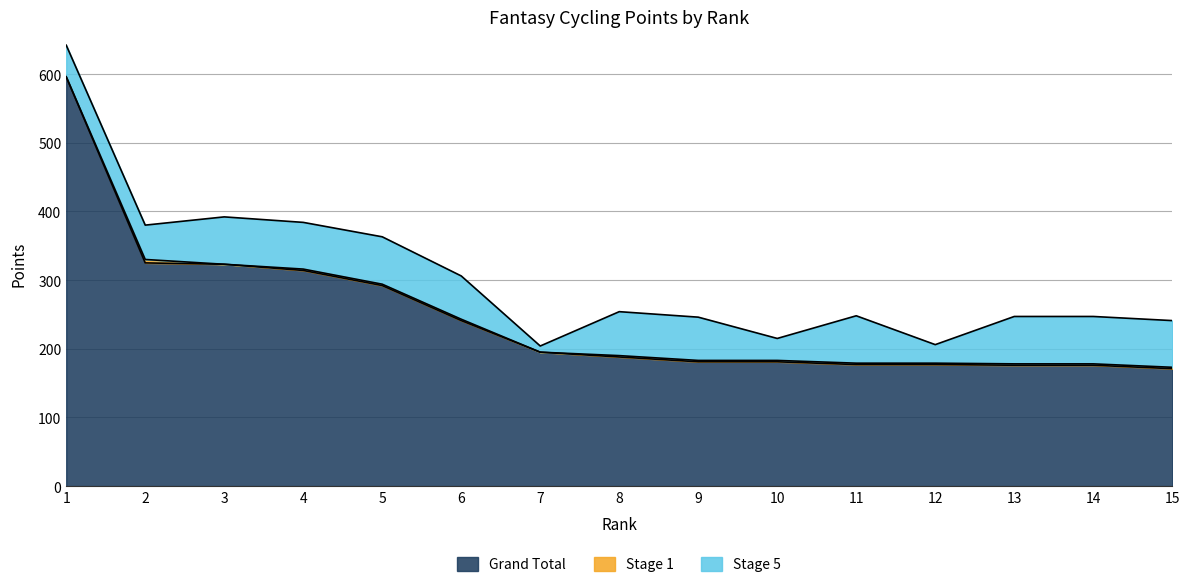

What is the sum of all Grand Total values?

3713